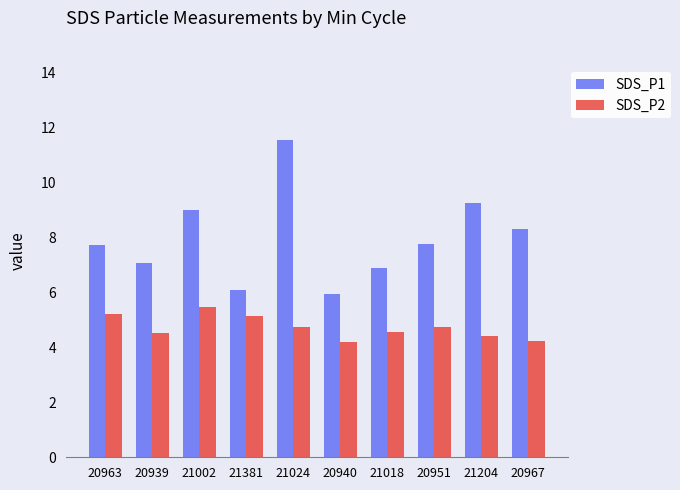

How many categories are shown in the chart?

10